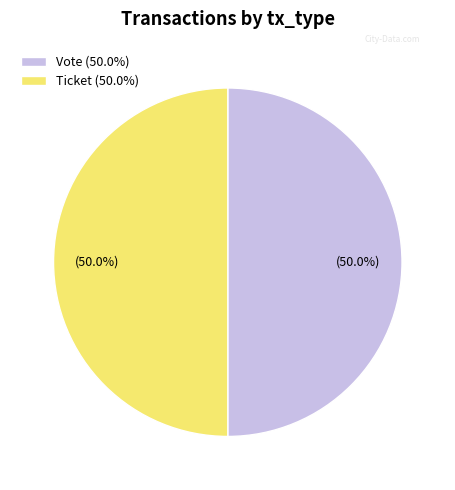

Do Vote and Ticket together represent more than half of the pie?

Yes